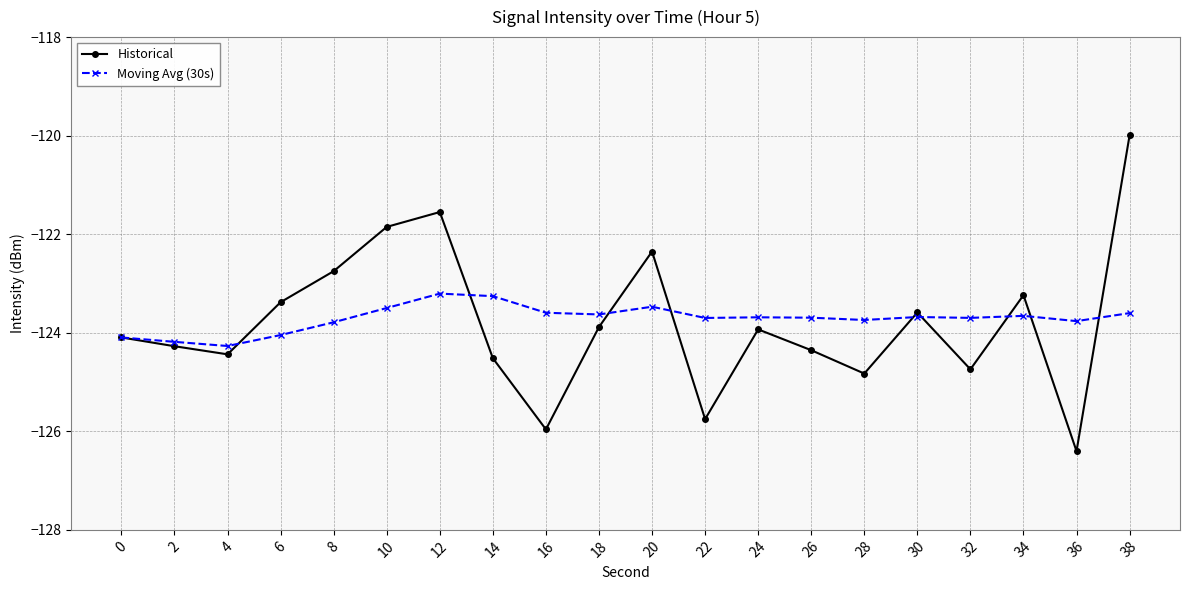

What are all the series names shown in the legend?

Historical, Moving Avg (30s)